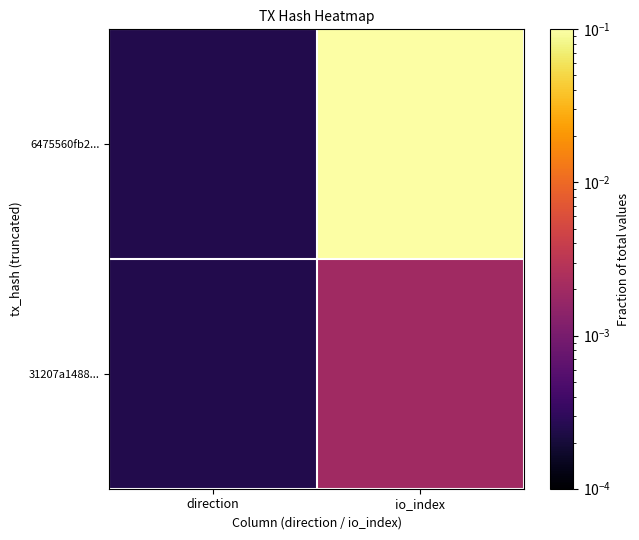

Which series has the largest total across all categories?

6475560fb2...